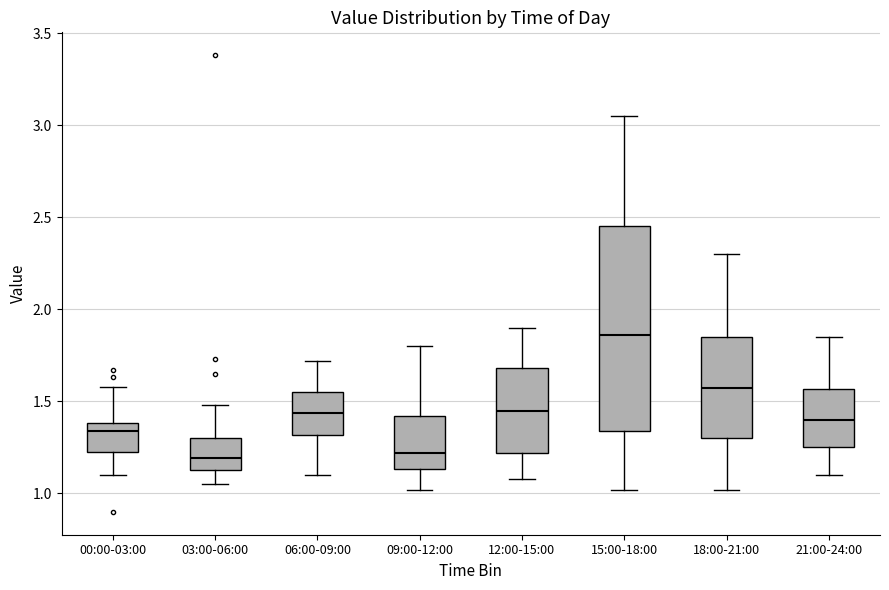

Where is the lower edge of the box for 12:00-15:00 on the y-axis? The values are not printed on the chart, so give them approximately, as read against the axis.

1.20